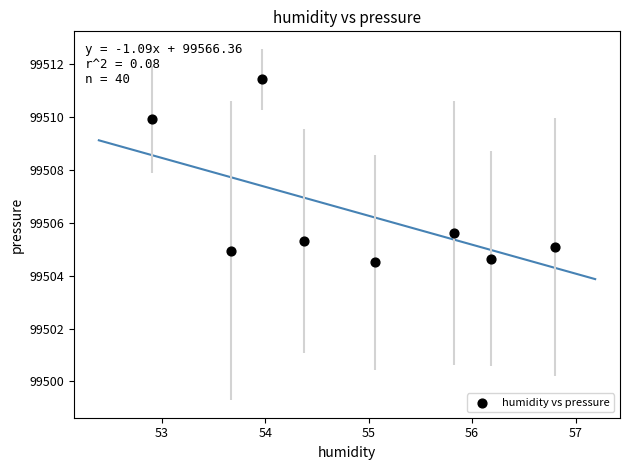

What Y value in the scatter plot is closest to 99507?

99505.6